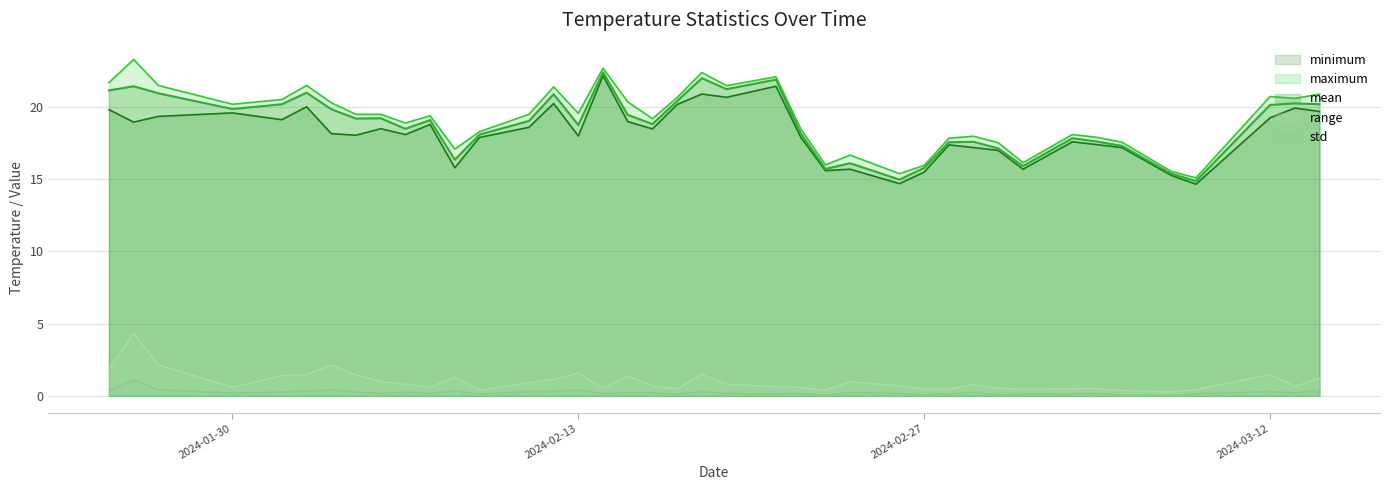

How many interior local peaks does the maximum series have?

12